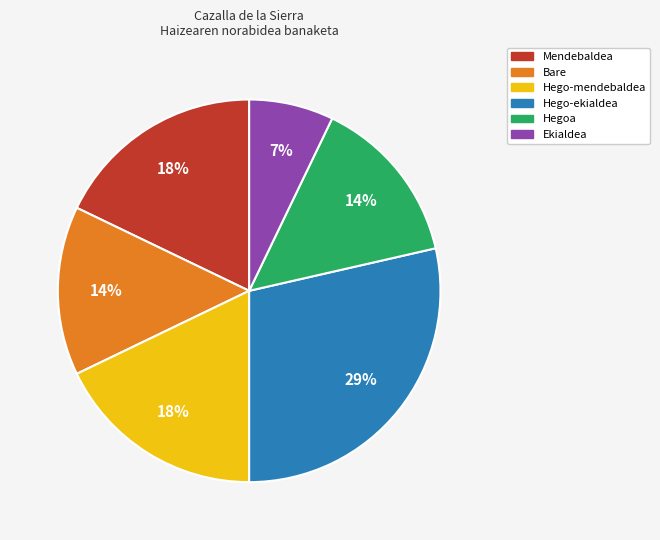

What percentage is the Hego-mendebaldea slice, to the nearest percent?

18%